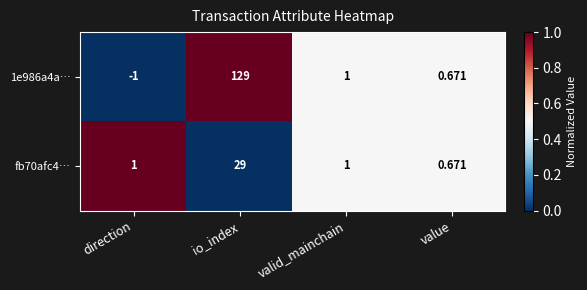

At which category does the chart reach its peak across all series?

io_index